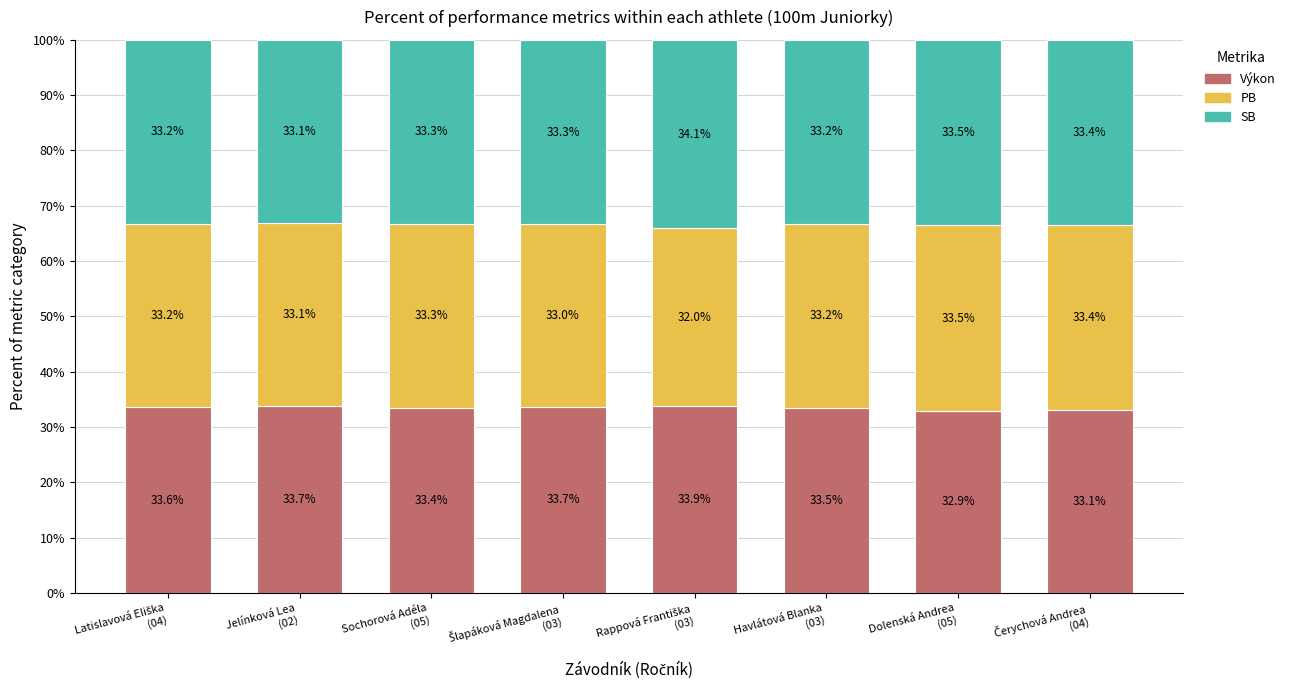

What is the value of the Výkon bar at the 7th from the left?

32.9